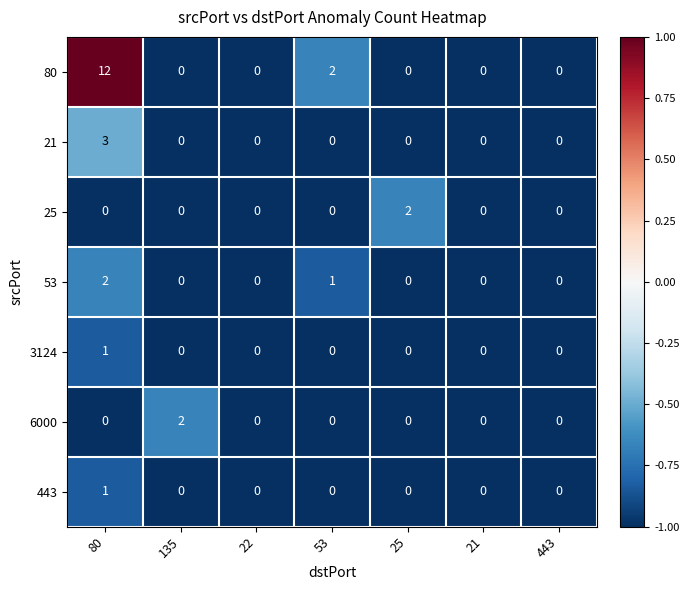

What is the difference between the maximum and minimum values in the 21 series?

3